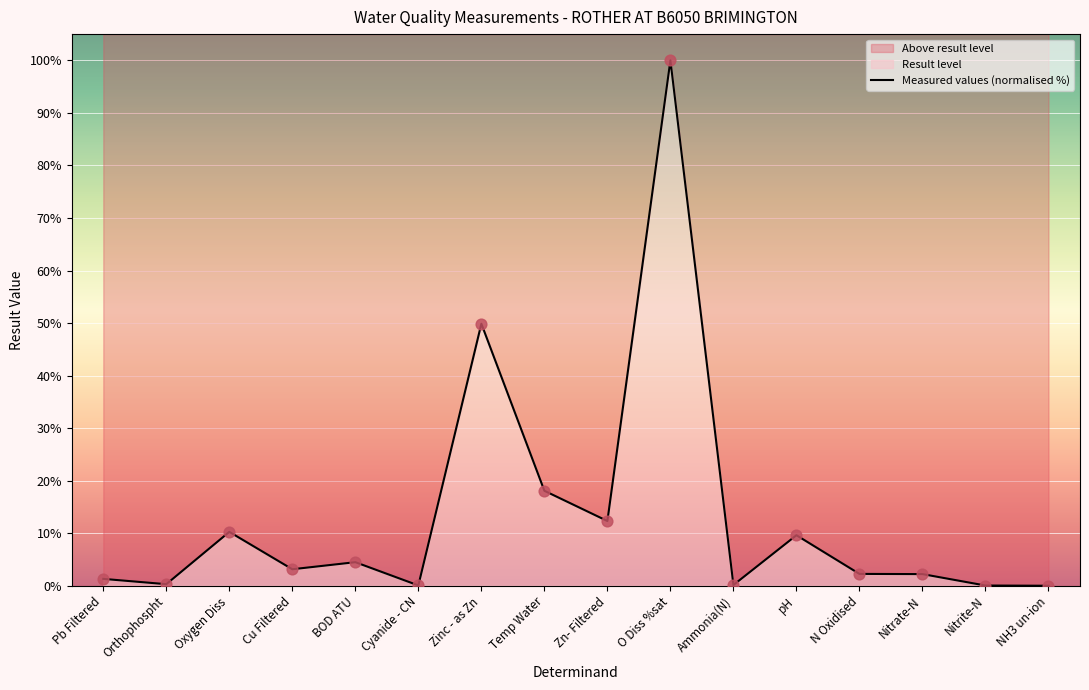

What is the change in value from Cyanide - CN to Zinc - as Zn?

+49.8